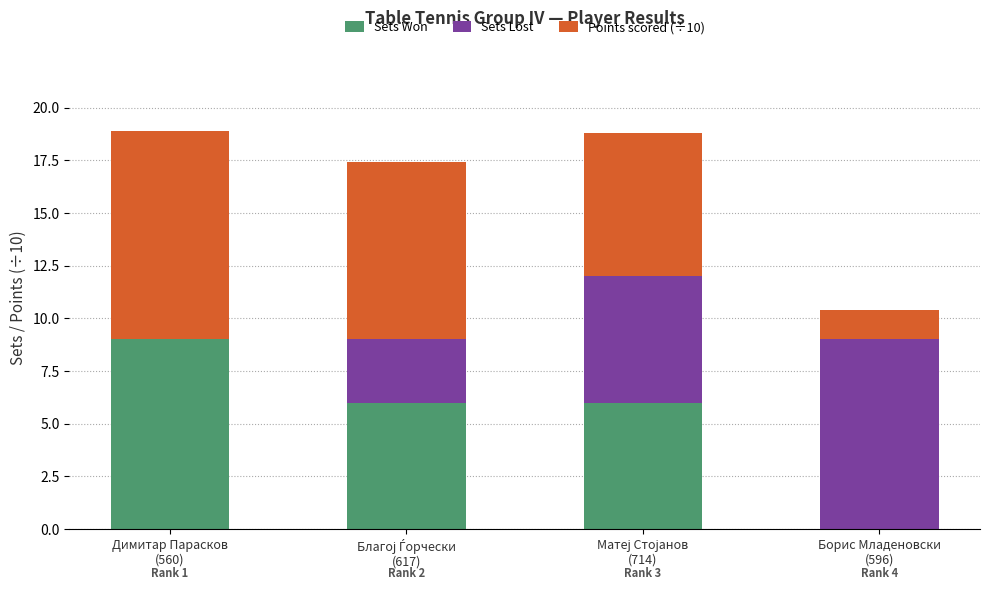

What is the highest value of the Sets Won series?

9.0